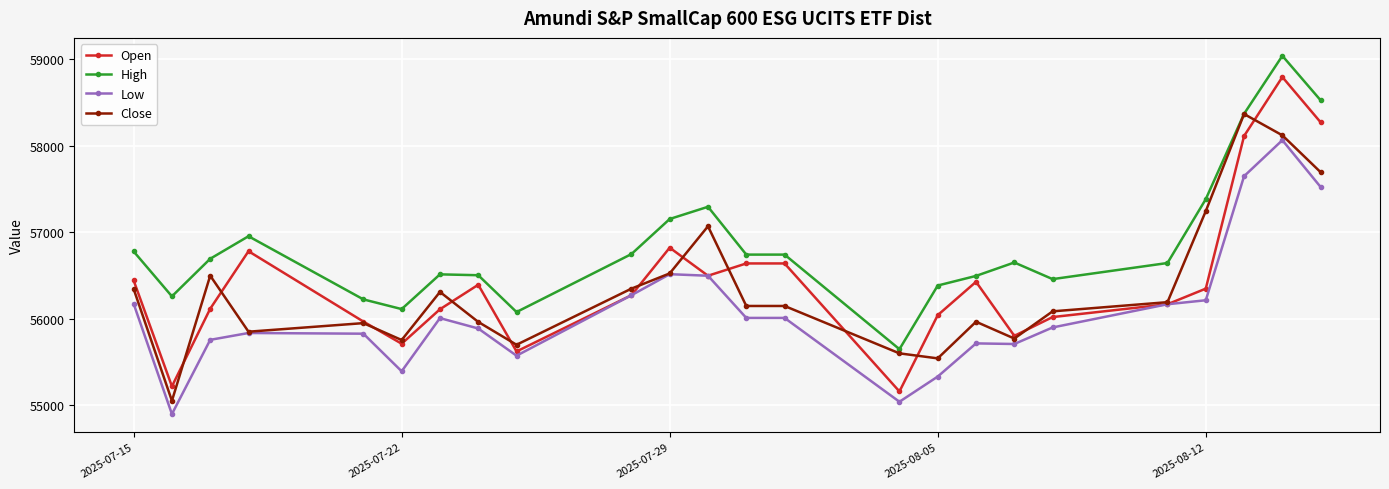

List the series in order of their peak value, lowest first.

Low, Close, Open, High